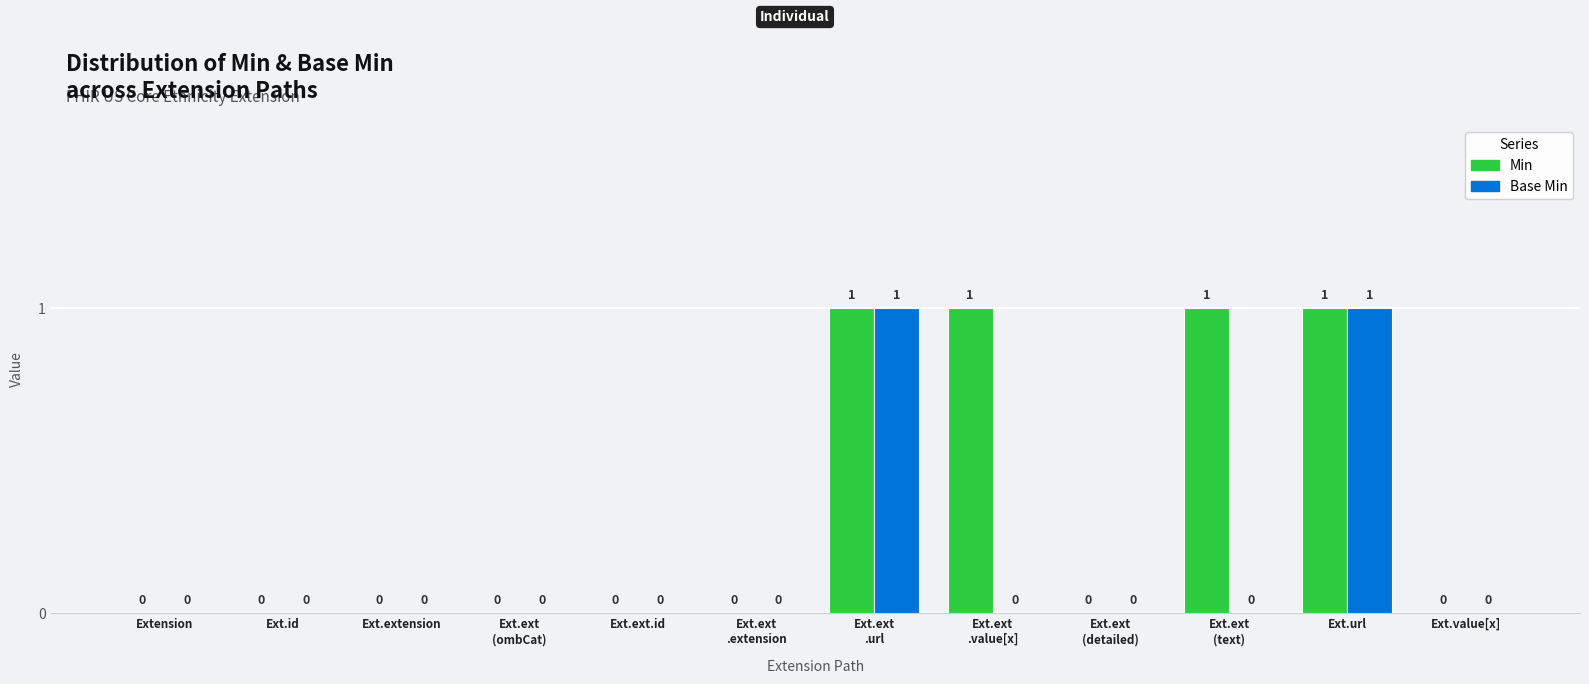

Which series has the largest total across all categories?

Min